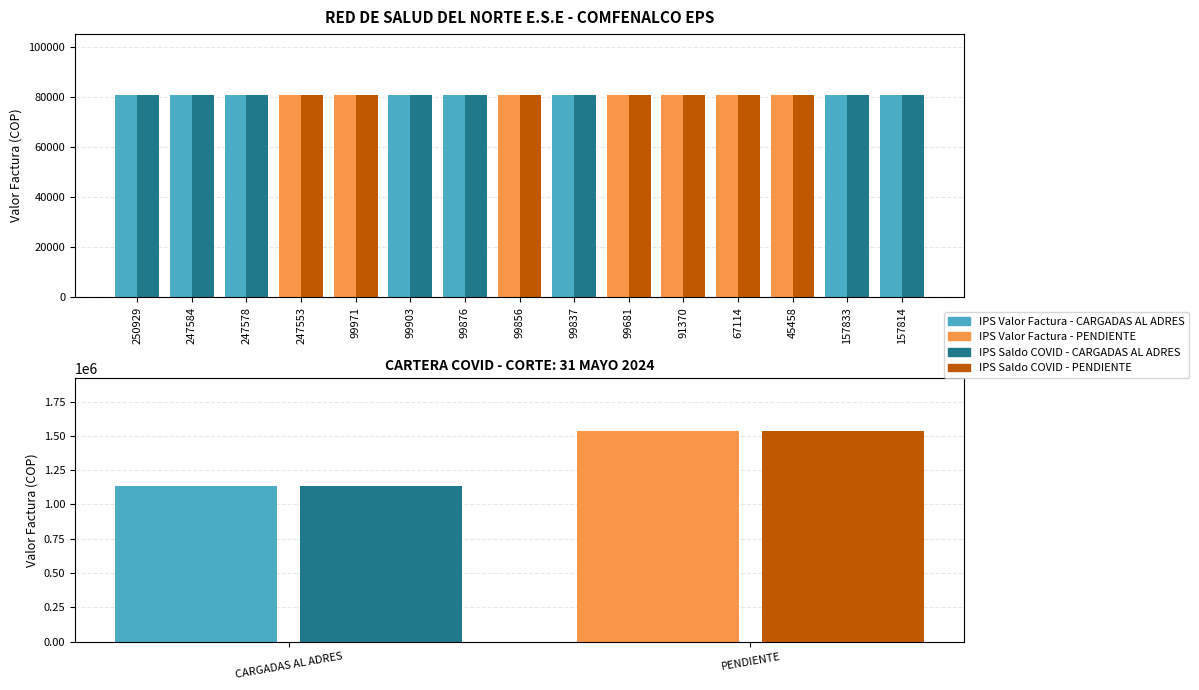

What is the maximum value for IPS Valor Factura?

1535200